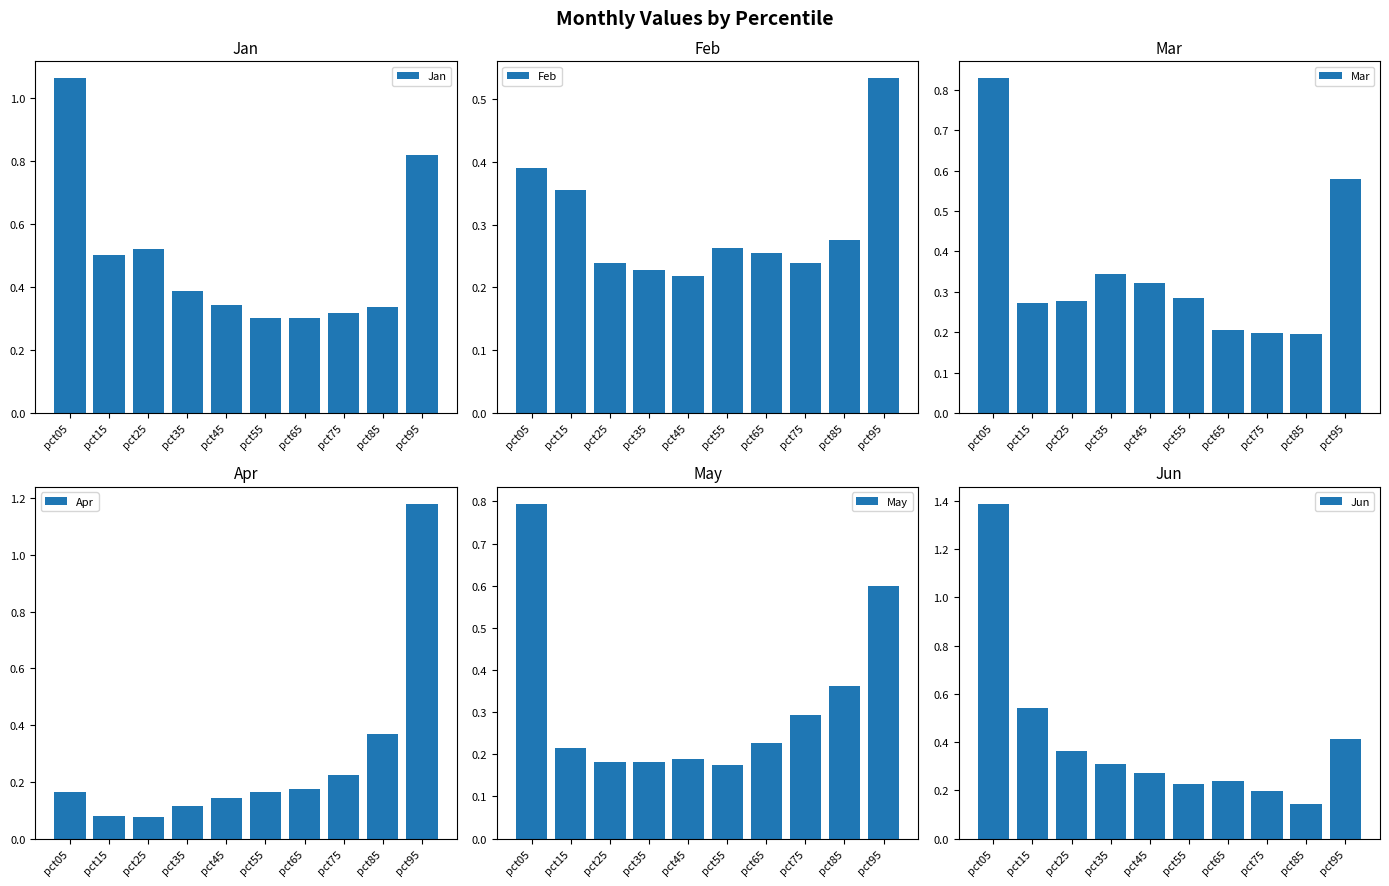

The Jan series shows 0.3 at pct65. True or false?

True